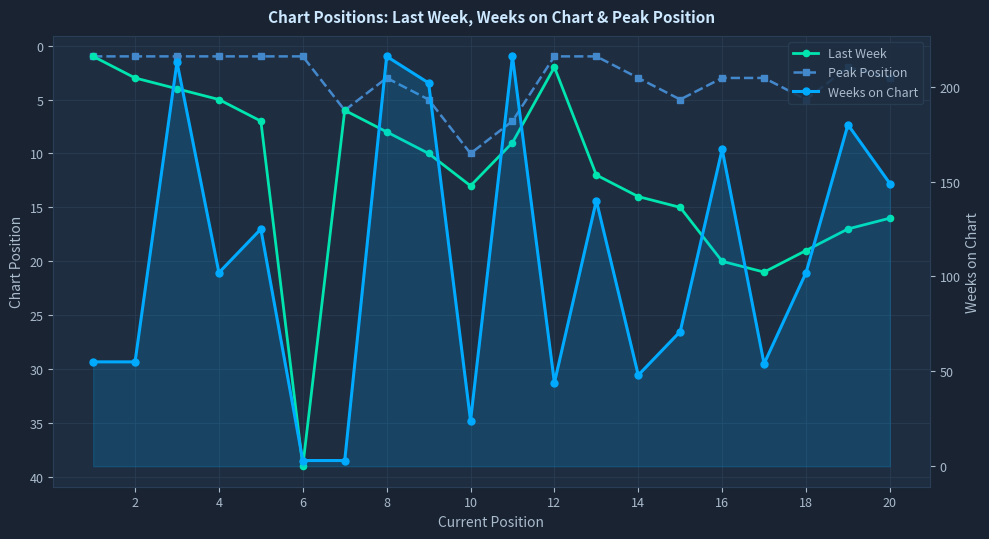

Which has a higher value, 14 or 13?

14